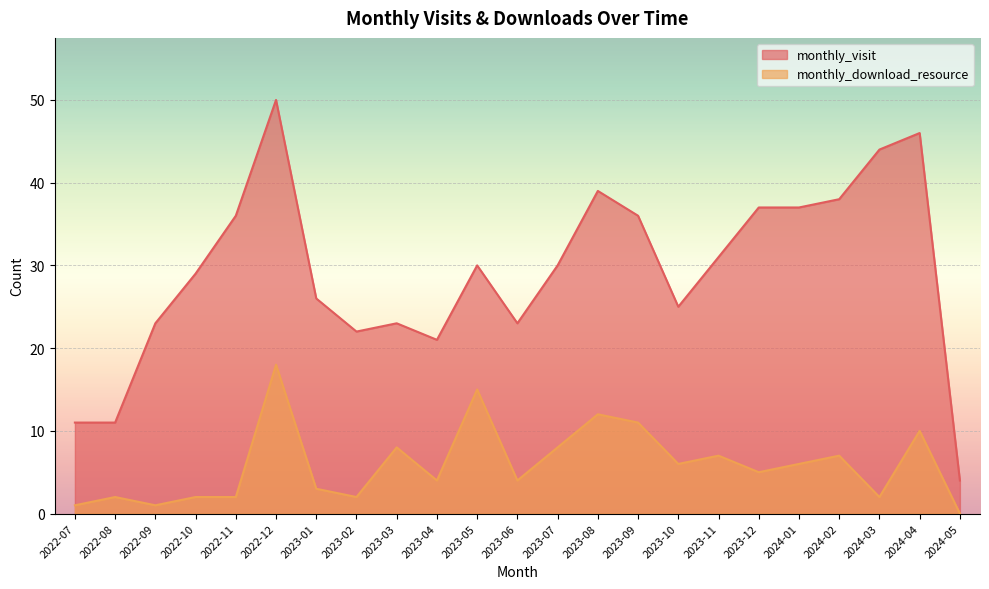

Rank the series by their maximum value, from lowest to highest.

monthly_download_resource, monthly_visit